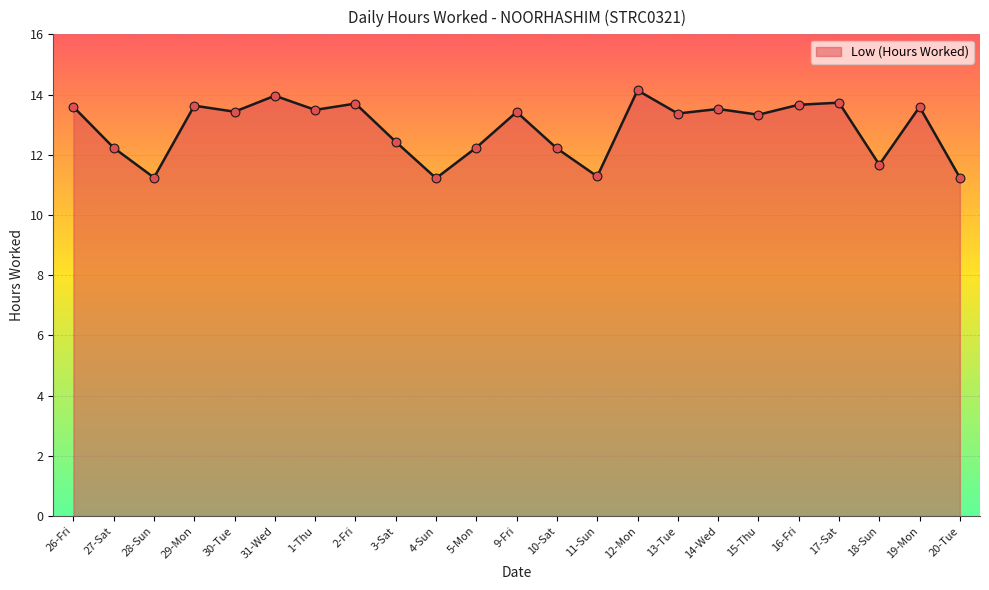

Approximately how many times larger is the value at 14-Wed compared to 12-Mon?

1.0